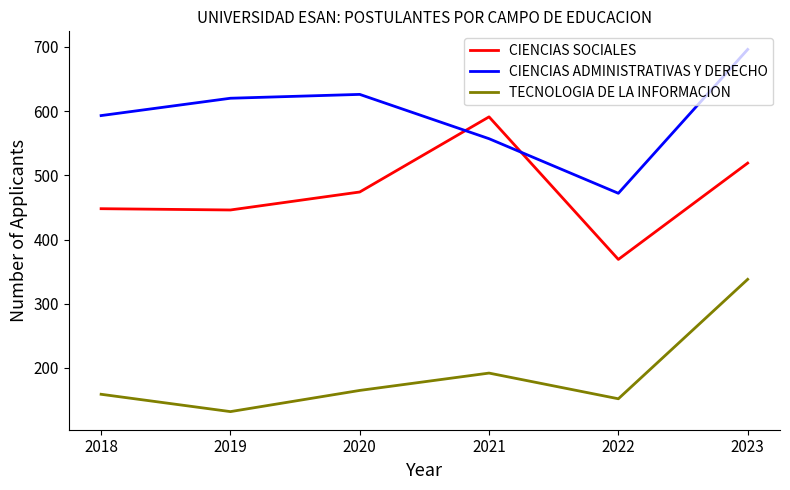

How many times do CIENCIAS ADMINISTRATIVAS Y DERECHO and CIENCIAS SOCIALES cross each other?

2